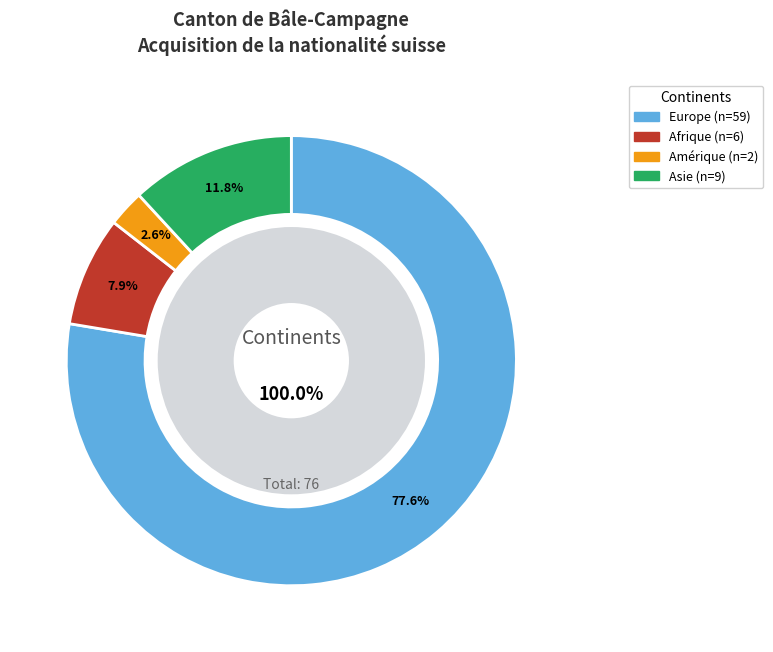

The Asie slice represents 12% of the pie. True or false?

True